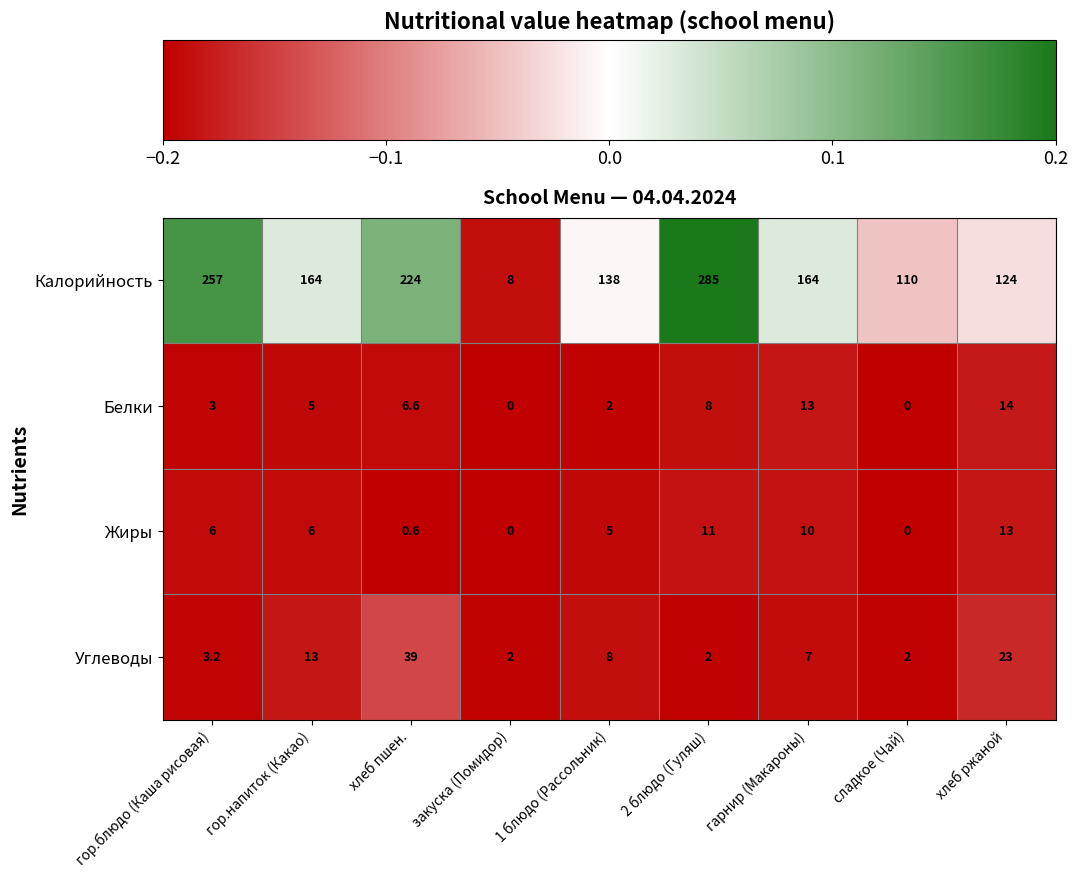

At which label is Углеводы closest to 20?

хлеб ржаной